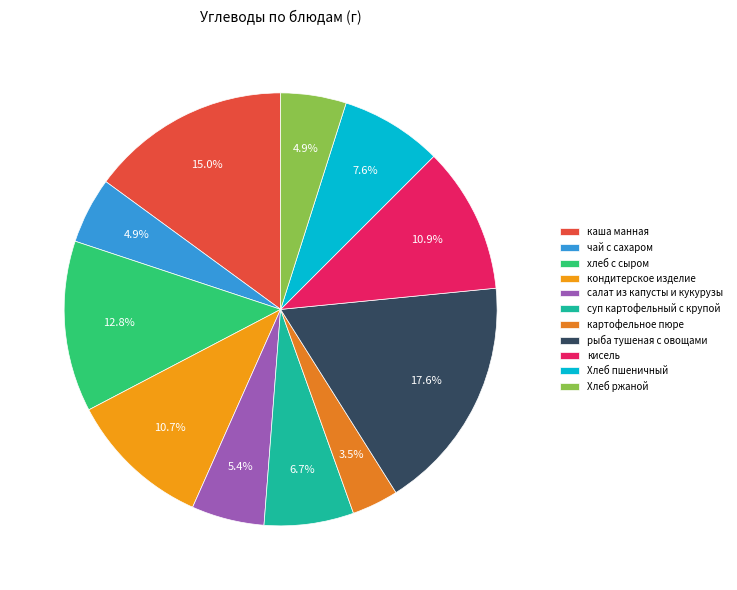

To the nearest percent, what is the combined percentage of Хлеб пшеничный and рыба тушеная с овощами?

25%